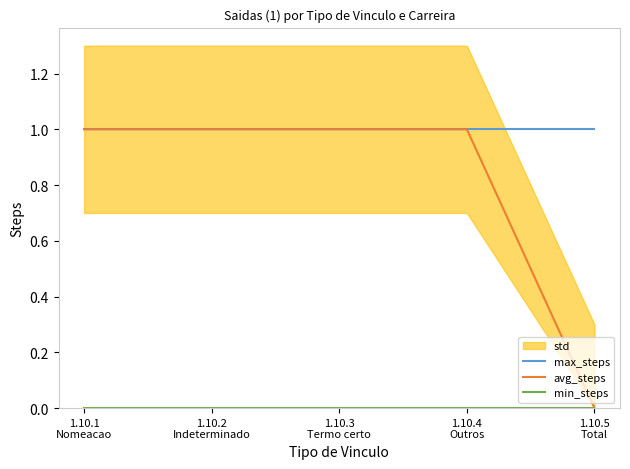

True or false: min_steps has a value of 0 at 1.10.4
Outros.

True